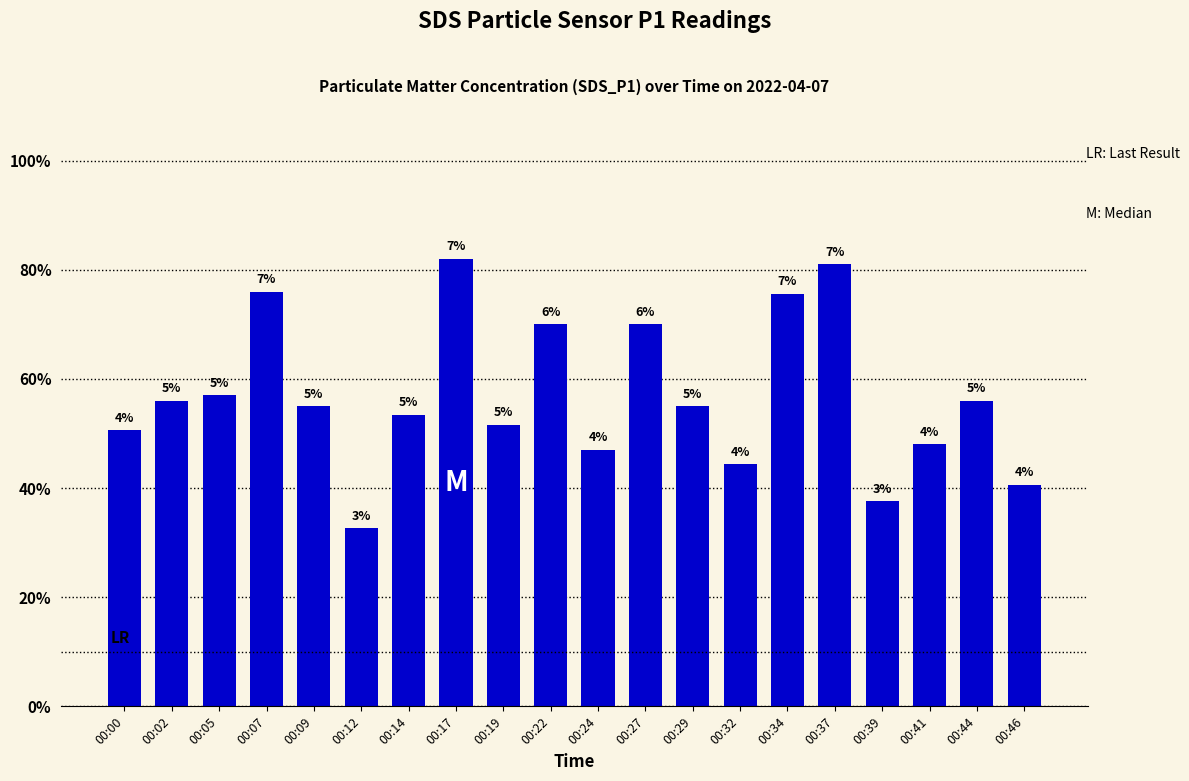

Which label corresponds to the largest value in the chart?

00:17